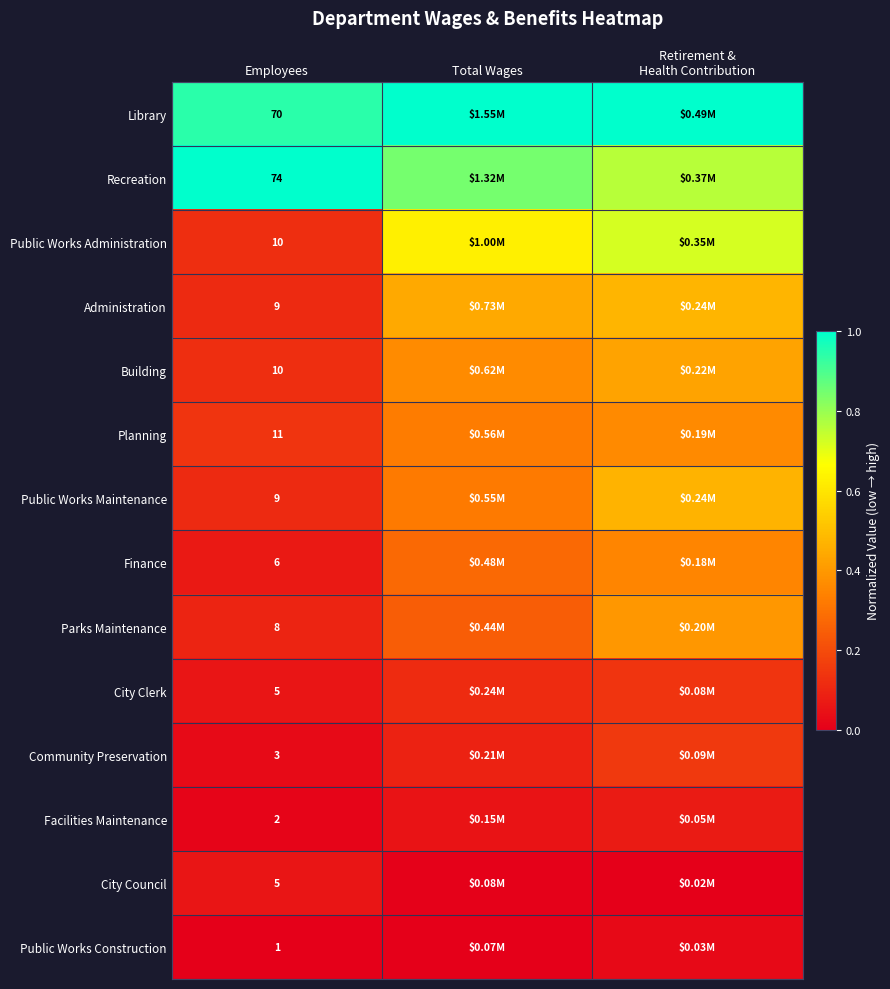

How many categories are shown in the chart?

3